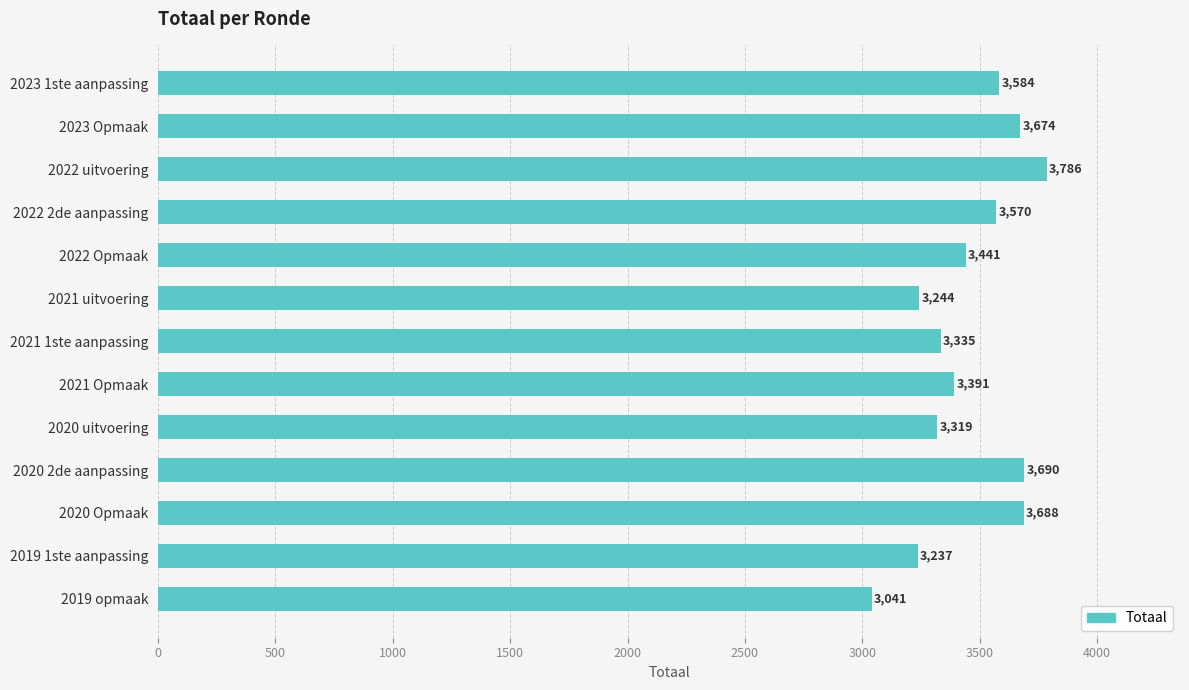

What is the average value?

3462